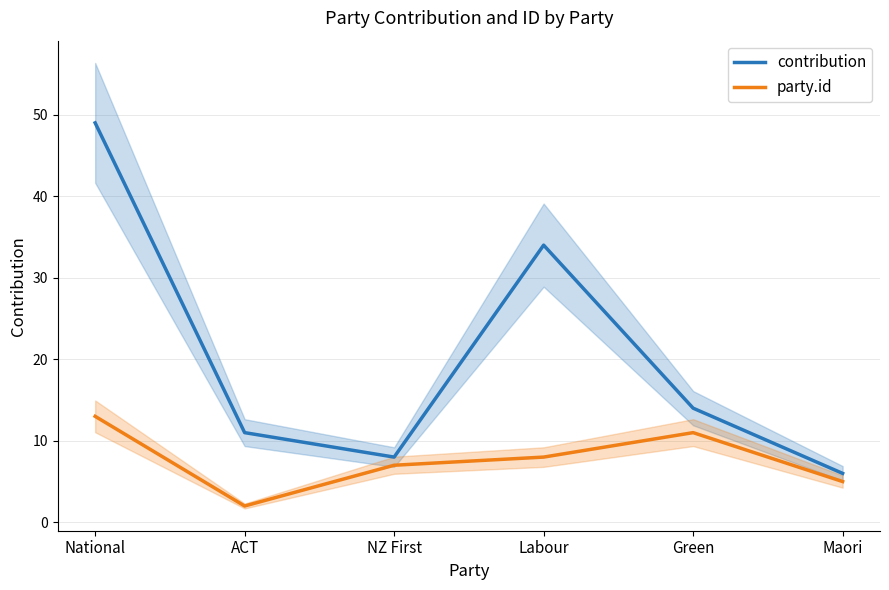

In contribution, how many points are higher than both neighbors (excluding endpoints)?

1